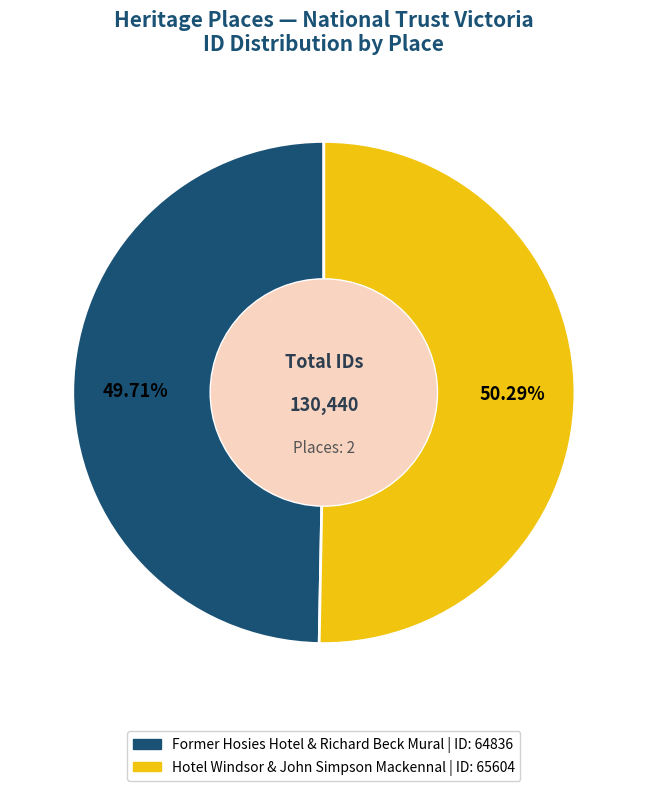

Does any single category account for the majority?

Yes